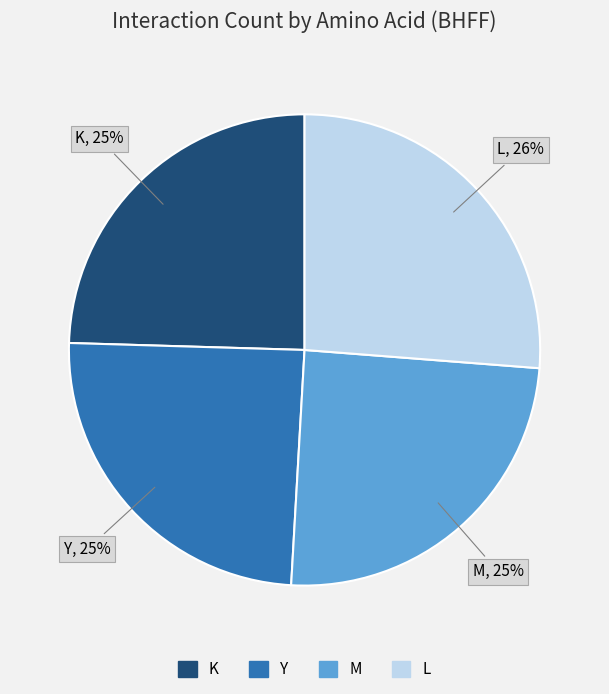

Which category has the biggest portion of the pie?

L